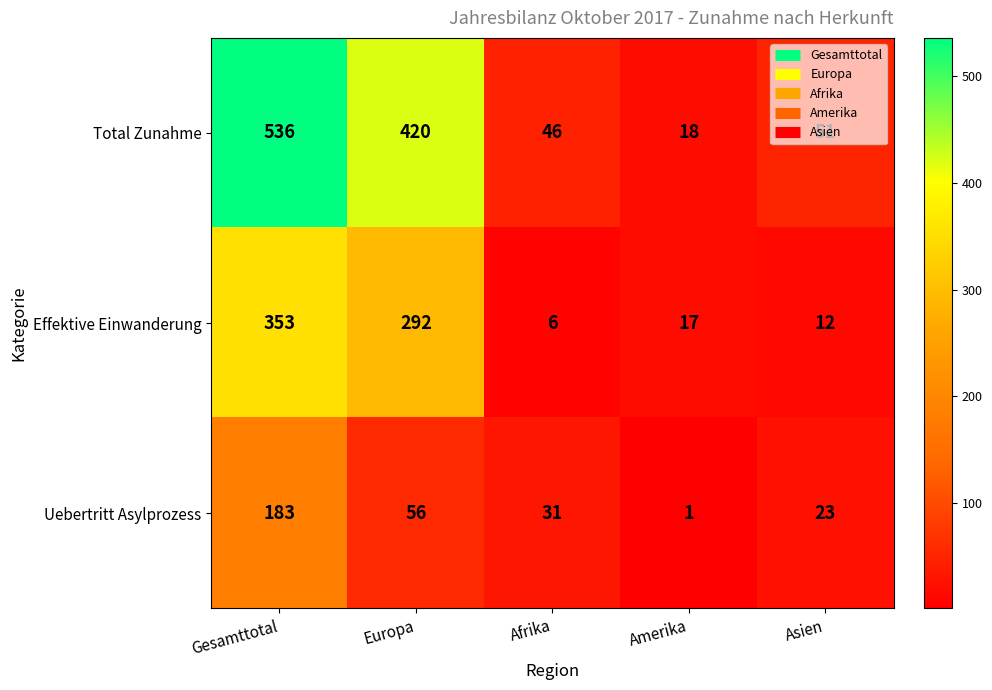

The Total Zunahme series shows 536 at Gesamttotal. True or false?

True